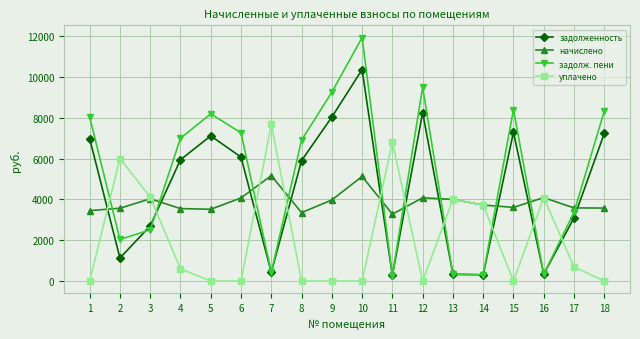

Which series ends up on top after the final intersection of уплачено and задолж. пени?

задолж. пени